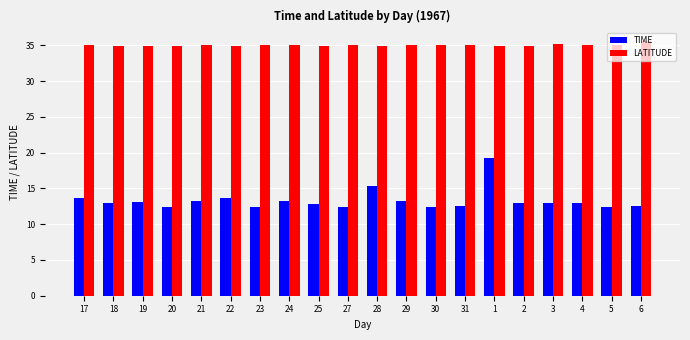

What position from the right is 4?

3